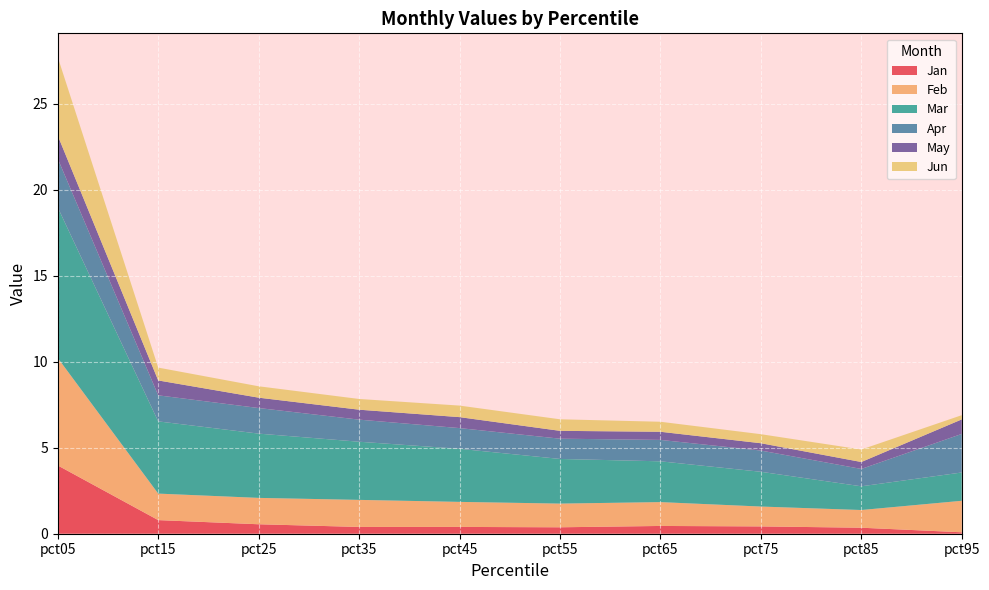

Reading left to right, list all the values displayed in this chart.

Jan: 4.0	0.8	0.6	0.4	0.4	0.4	0.5	0.4	0.3	0.1
Feb: 6.3	1.5	1.5	1.6	1.5	1.4	1.4	1.2	1.0	1.8
Mar: 8.8	4.2	3.7	3.4	3.1	2.6	2.4	2.0	1.4	1.6
Apr: 2.8	1.5	1.5	1.3	1.2	1.2	1.2	1.2	1.0	2.2
May: 1.3	0.9	0.6	0.6	0.6	0.5	0.5	0.4	0.4	0.8
Jun: 4.6	0.7	0.7	0.6	0.7	0.7	0.6	0.5	0.7	0.2